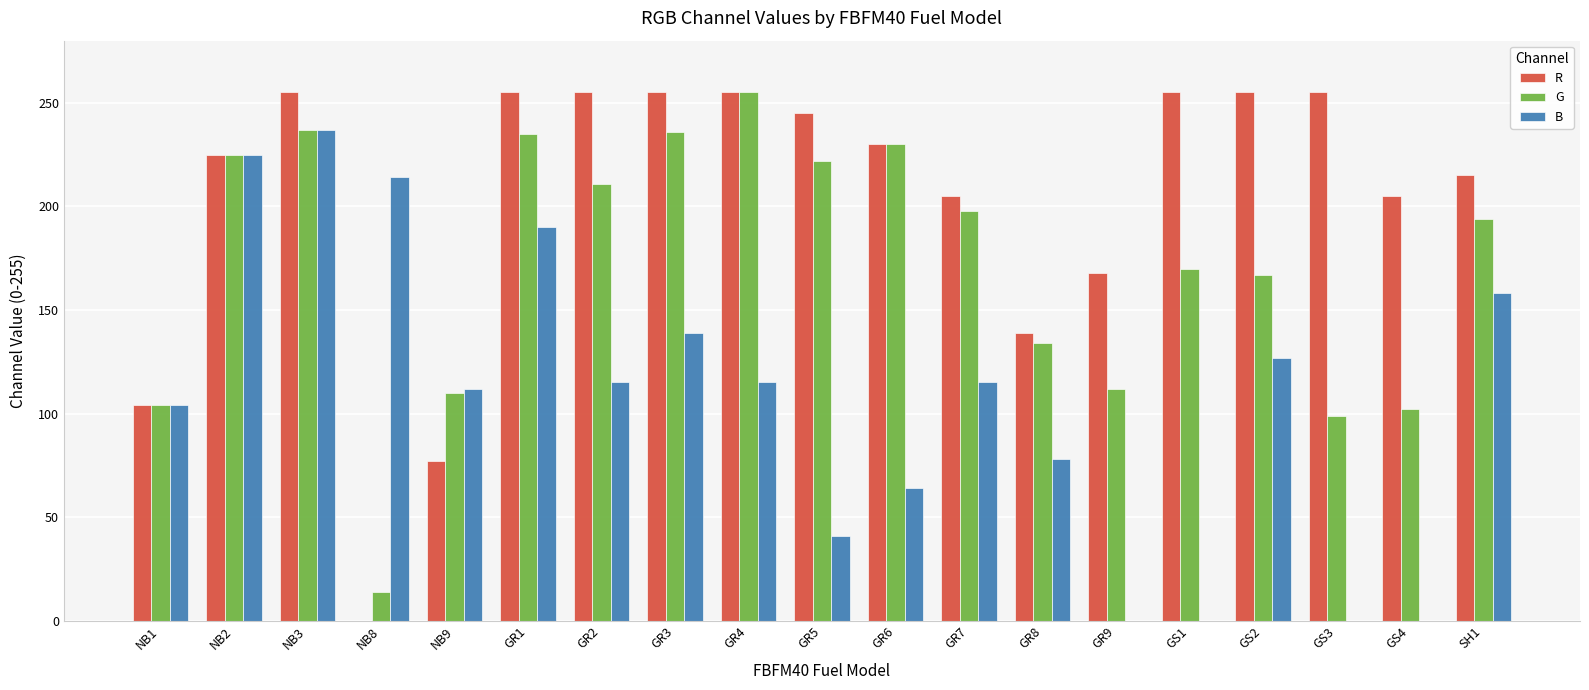

What is the total value across all series at NB3?

729